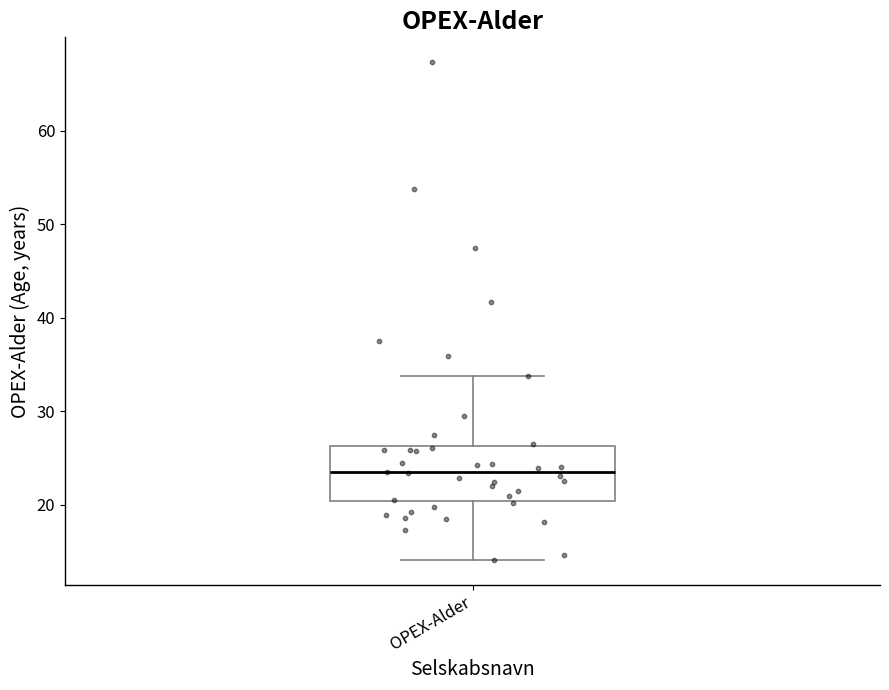

Where is the lower edge of the box for OPEX-Alder on the y-axis? The values are not printed on the chart, so give them approximately, as read against the axis.

20